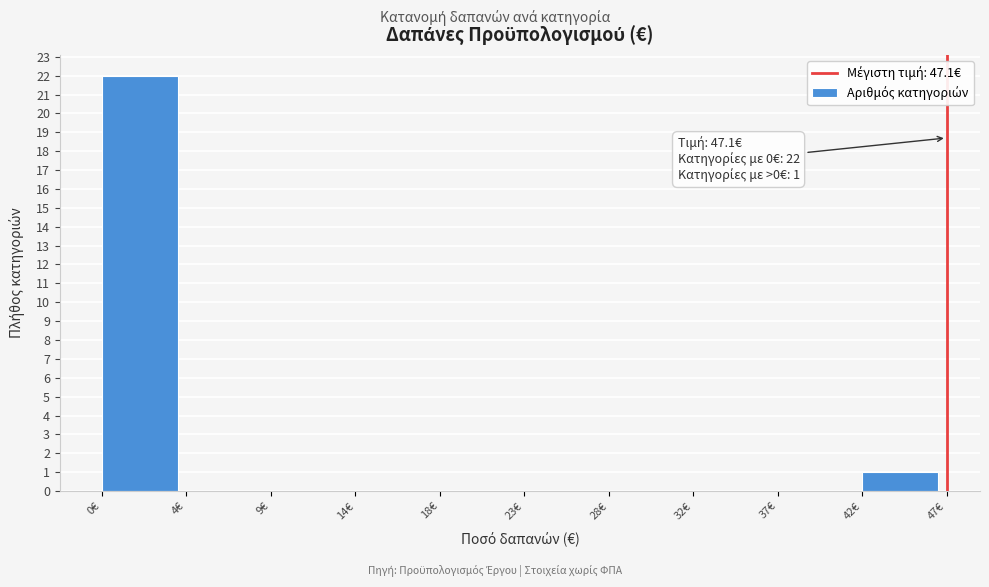

Reading right to left, list all the values displayed in this chart.

42€=1	37€=0	32€=0	28€=0	23€=0	18€=0	14€=0	9€=0	4€=0	0€=22